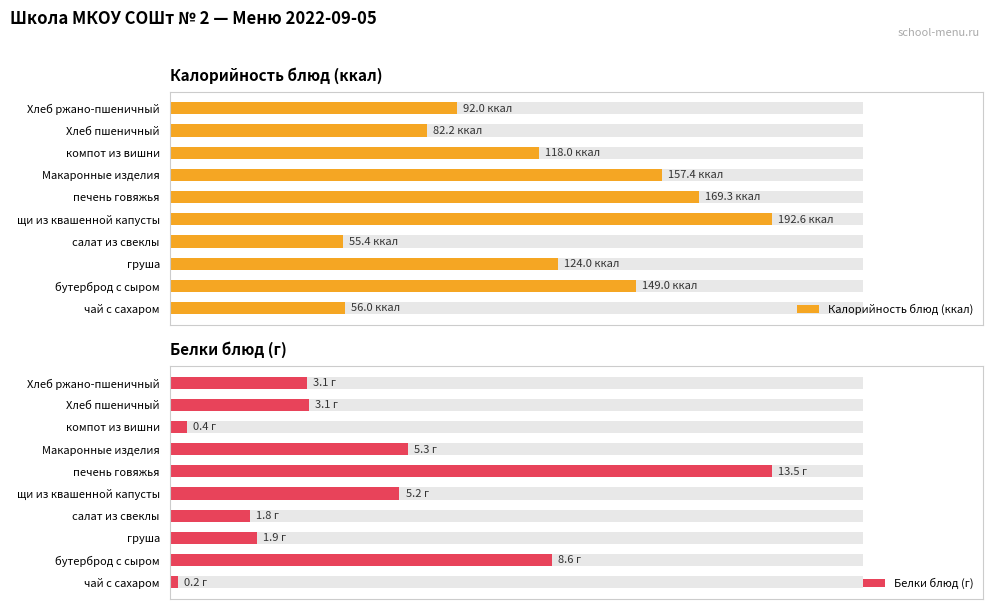

What is the average value of the Белки блюд (г) series?

4.3